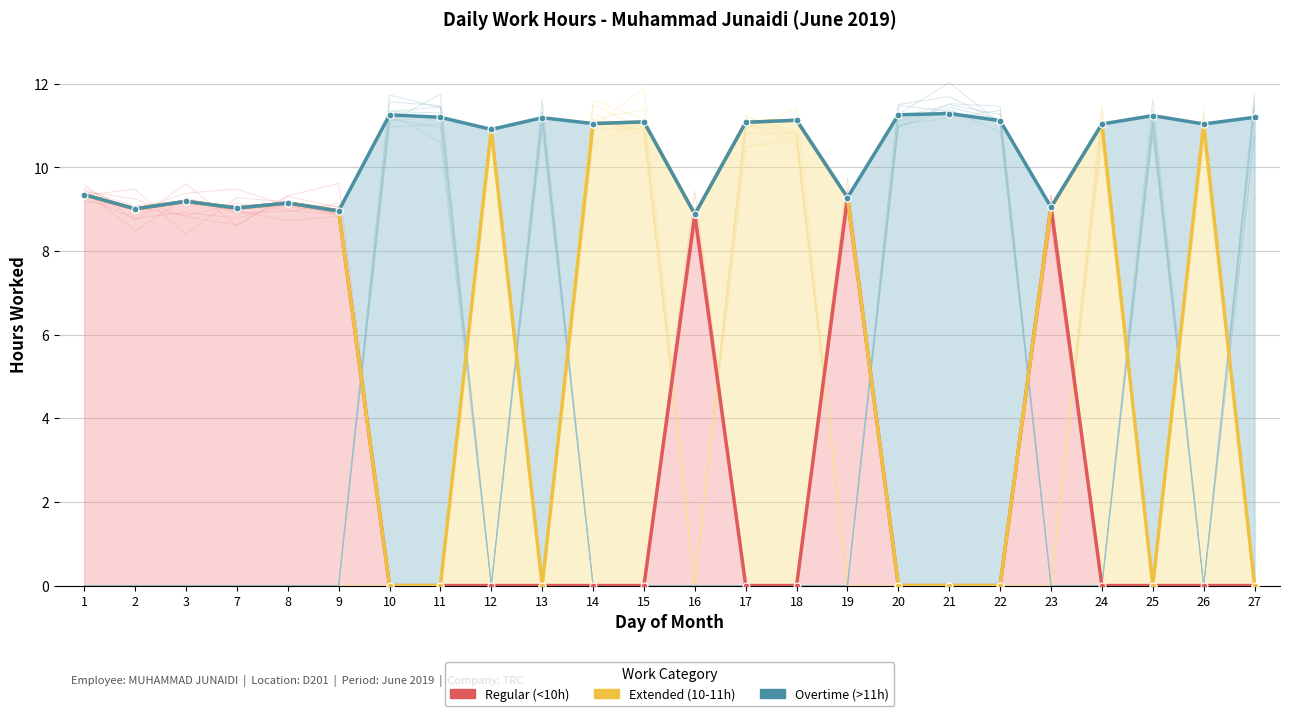

Where does the Extended (10-11h) series first go above 9?

1